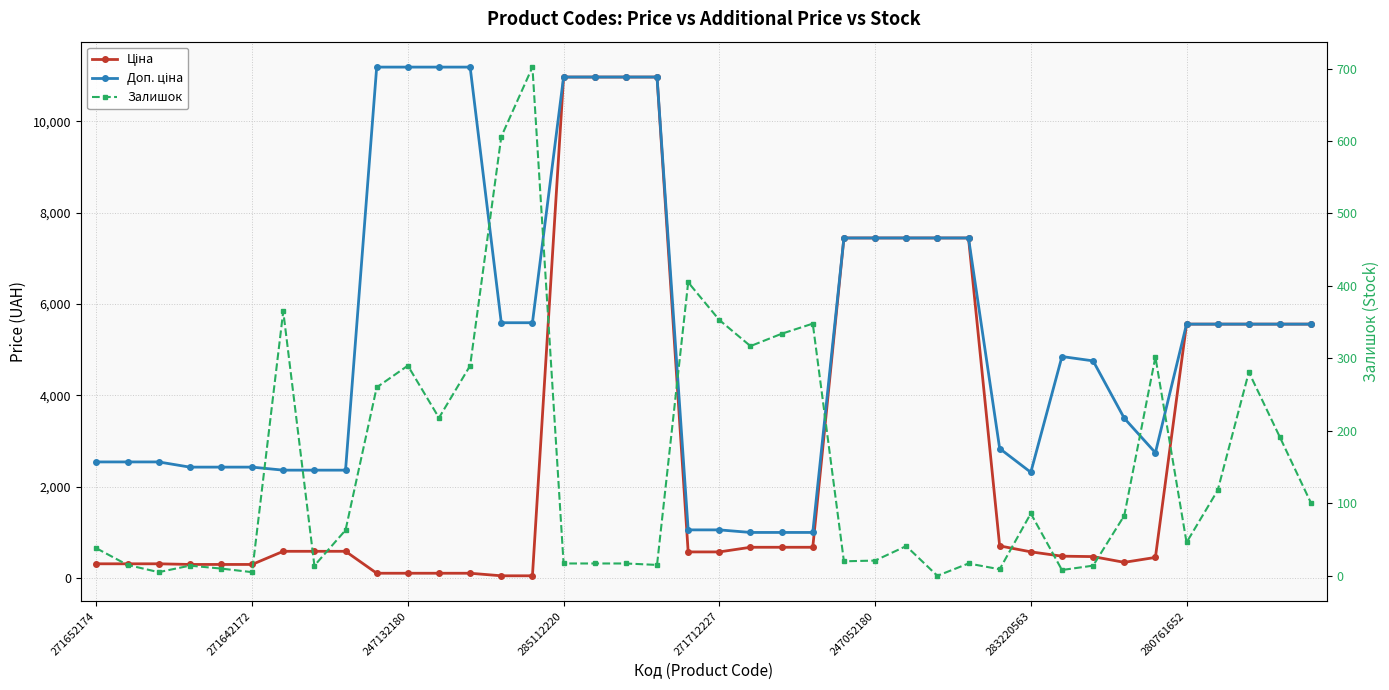

True or false: Доп. ціна and Ціна cross at least once.

False